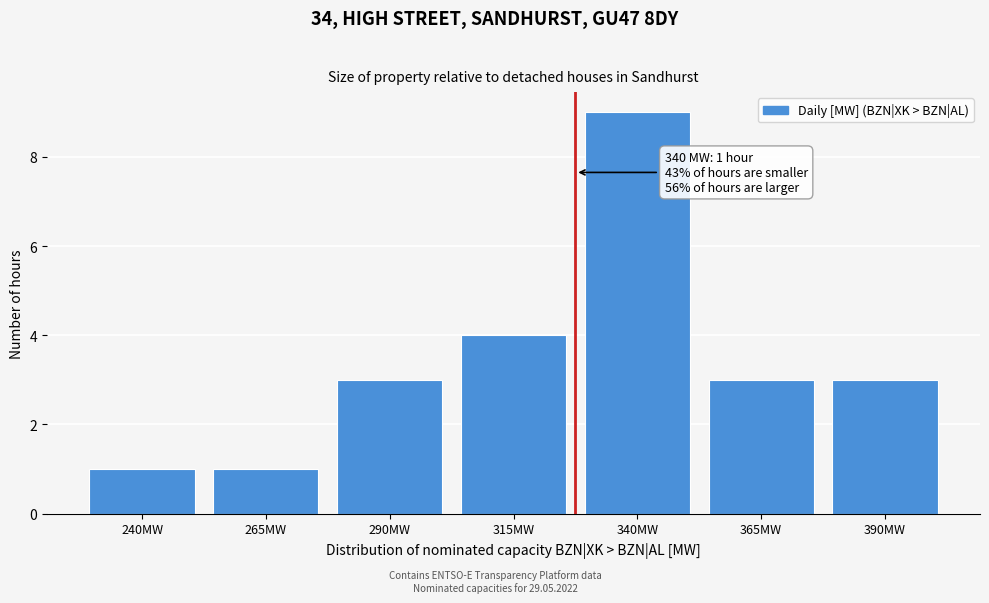

Reading right to left, what are all the values shown in this chart?

3	3	9	4	3	1	1